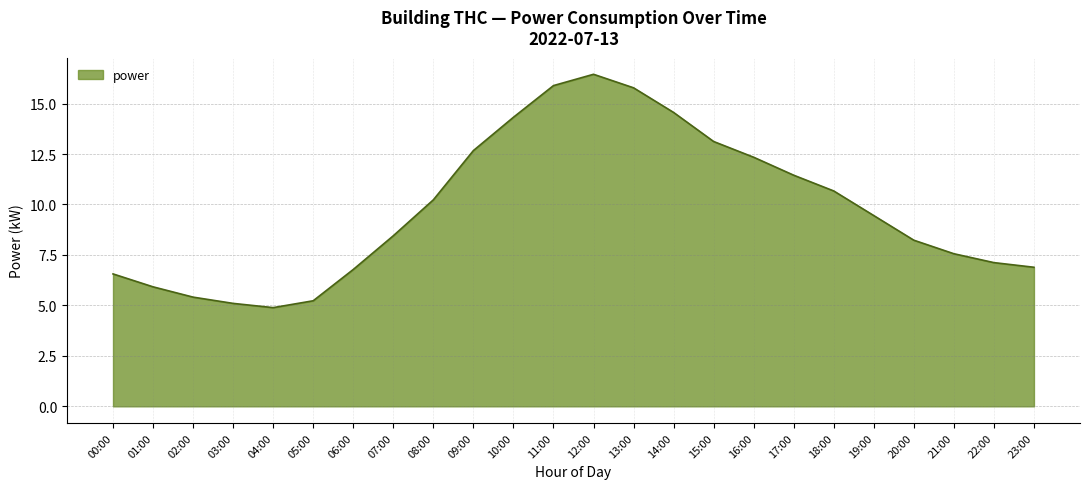

Which has a higher value, 18:00 or 16:00?

16:00